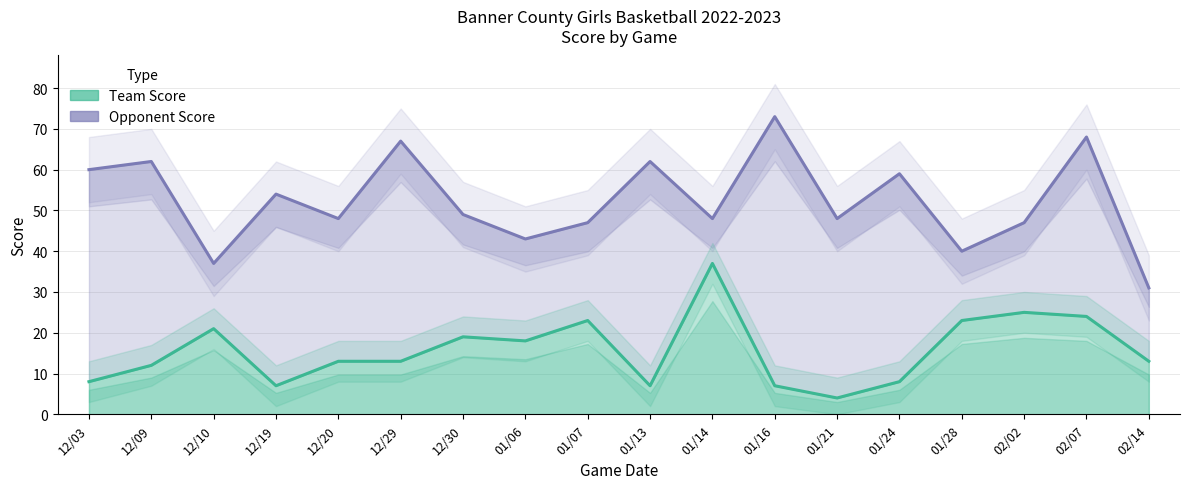

At which category does the chart reach its peak across all series?

01/16